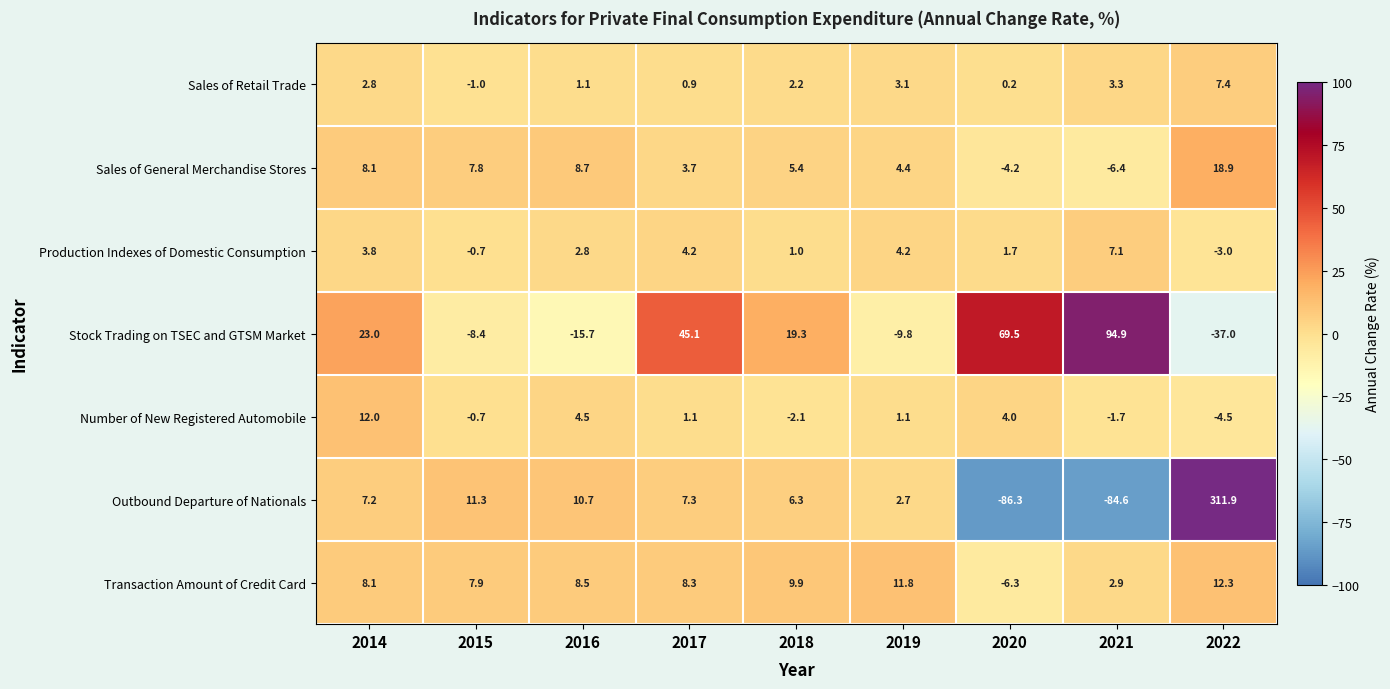

Which label corresponds to the smallest value in the chart?

2020